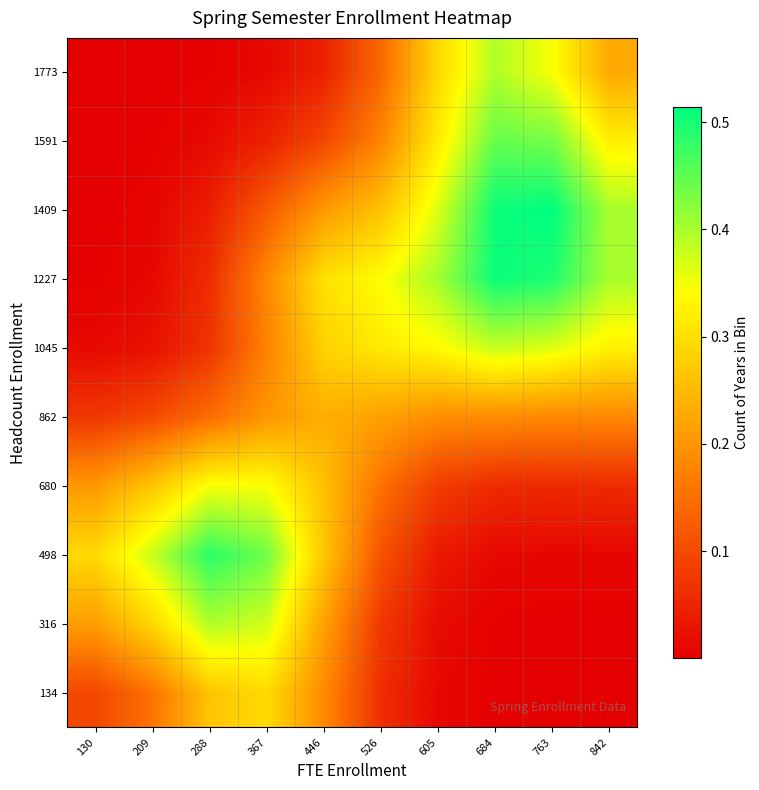

Reading right to left, extract all data points from this chart.

134: 842=0.0	763=0.0	684=0.0	605=0.0	526=0.1	446=0.2	367=0.3	288=0.3	209=0.2	130=0.1
316: 842=0.0	763=0.0	684=0.0	605=0.0	526=0.1	446=0.2	367=0.4	288=0.4	209=0.3	130=0.2
498: 842=0.0	763=0.0	684=0.0	605=0.0	526=0.1	446=0.3	367=0.4	288=0.5	209=0.4	130=0.3
680: 842=0.1	763=0.1	684=0.1	605=0.1	526=0.2	446=0.3	367=0.3	288=0.3	209=0.3	130=0.2
862: 842=0.2	763=0.2	684=0.2	605=0.2	526=0.2	446=0.2	367=0.2	288=0.1	209=0.1	130=0.1
1045: 842=0.3	763=0.4	684=0.4	605=0.3	526=0.3	446=0.3	367=0.2	288=0.1	209=0.0	130=0.0
1227: 842=0.4	763=0.5	684=0.5	605=0.4	526=0.3	446=0.3	367=0.2	288=0.1	209=0.0	130=0.0
1409: 842=0.4	763=0.5	684=0.5	605=0.4	526=0.3	446=0.2	367=0.1	288=0.0	209=0.0	130=0.0
1591: 842=0.3	763=0.4	684=0.4	605=0.3	526=0.2	446=0.1	367=0.0	288=0.0	209=0.0	130=0.0
1773: 842=0.2	763=0.3	684=0.4	605=0.3	526=0.1	446=0.0	367=0.0	288=0.0	209=0.0	130=0.0